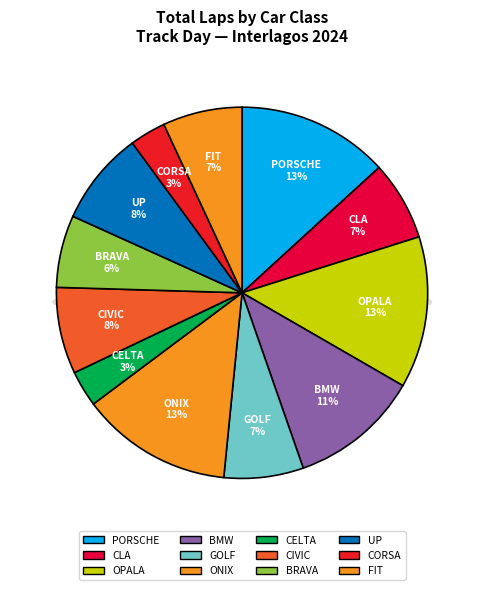

Combined, what portion of the pie is CELTA and PORSCHE?

16.4%